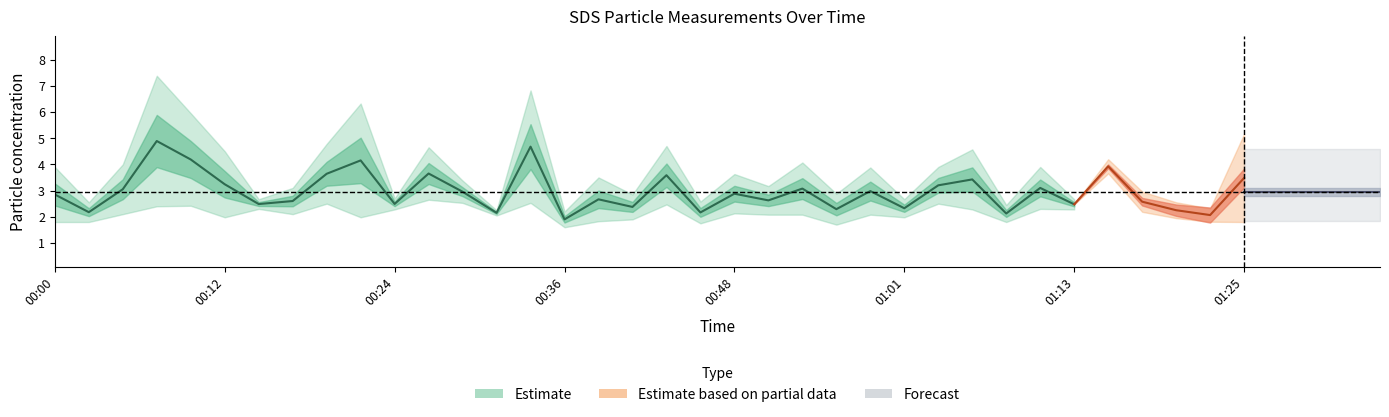

What position from the left is 00:12?

6